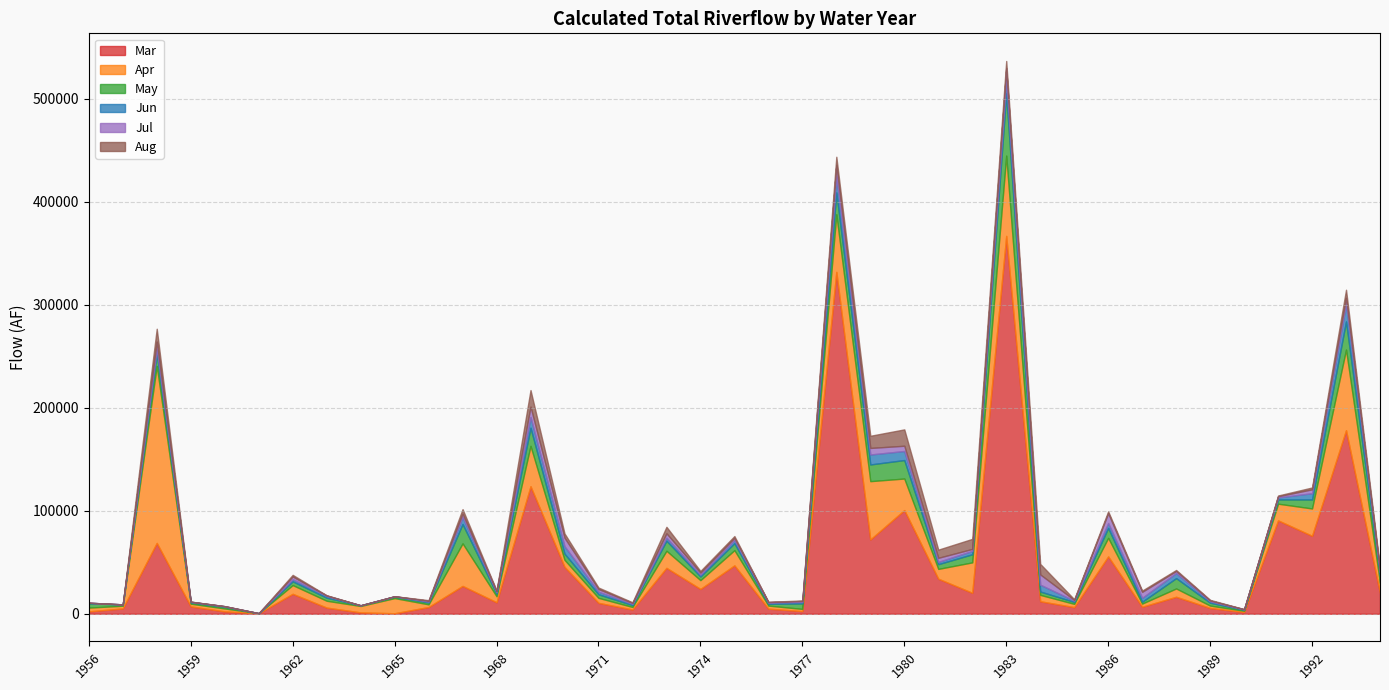

Between 1959 and 1979, which series saw the biggest shift?

Mar